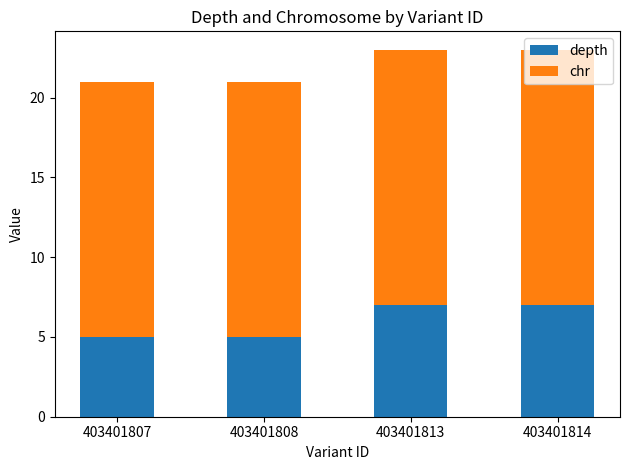

What is the average value of the depth series?

6